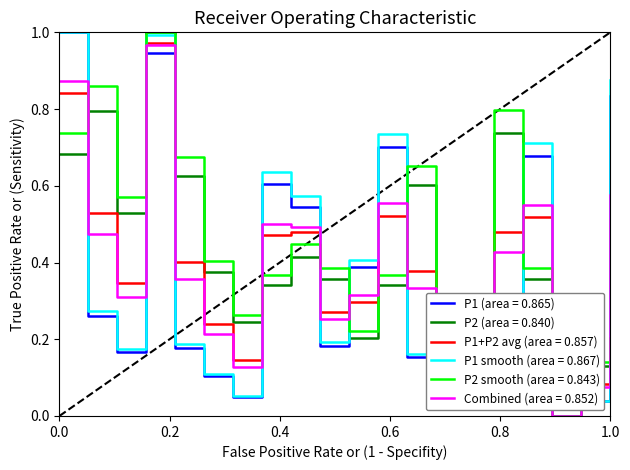

How many lines are shown in the chart?

6